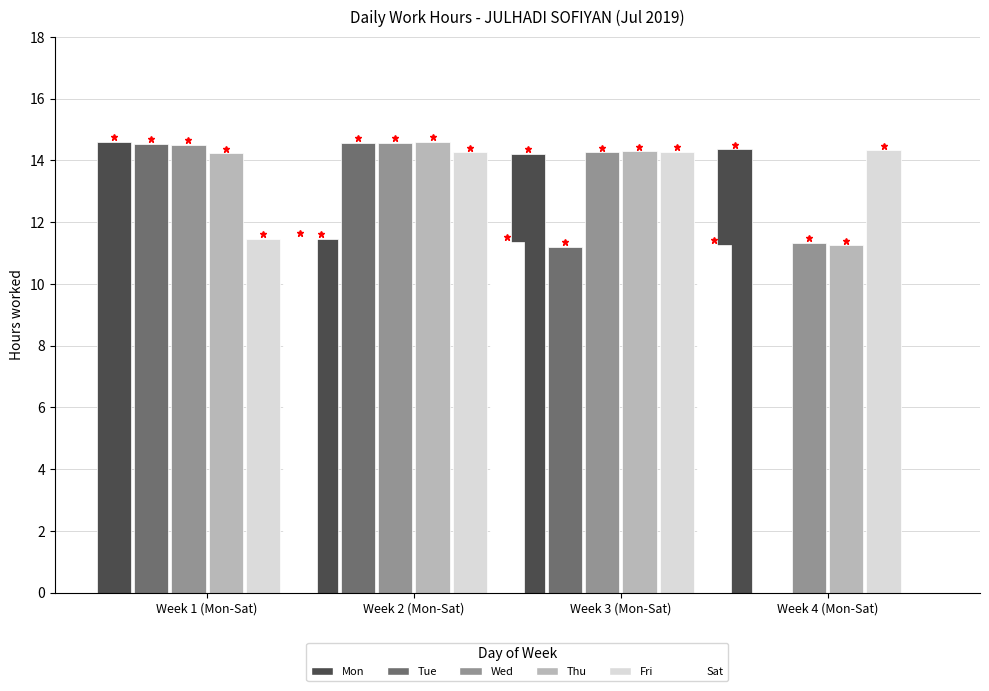

True or false: Mon has a value of 20.3 at Week 2 (Mon-Sat).

False